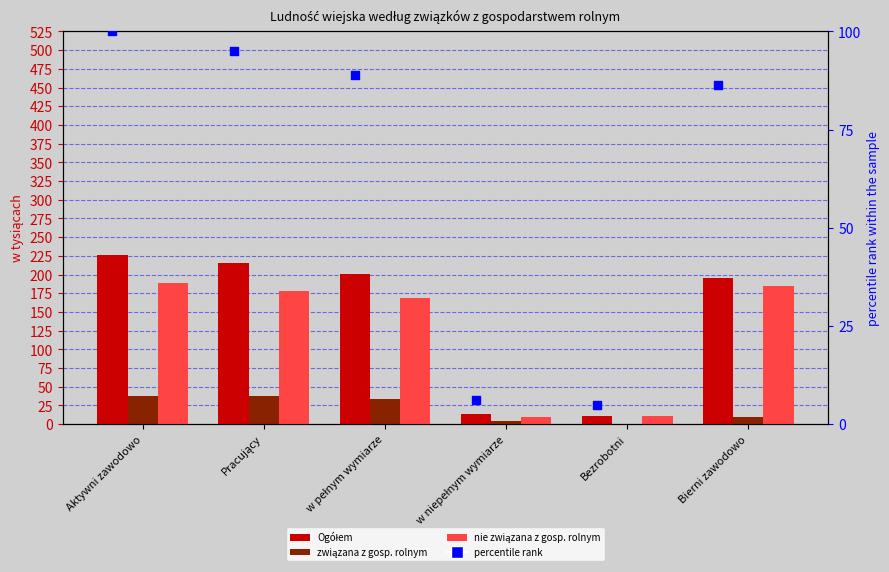

At how many categories does at least one series exceed 73?

4